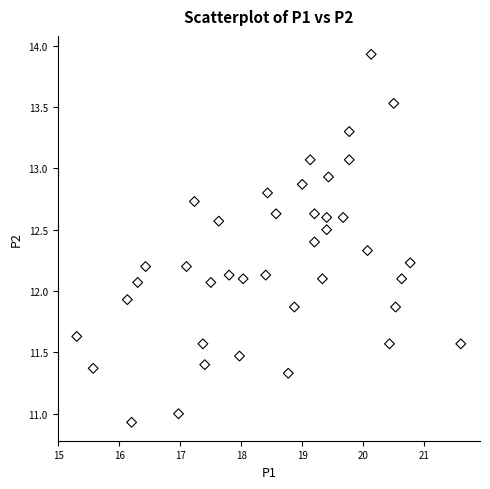

What is the range of Y values (max minus min)?

3.0